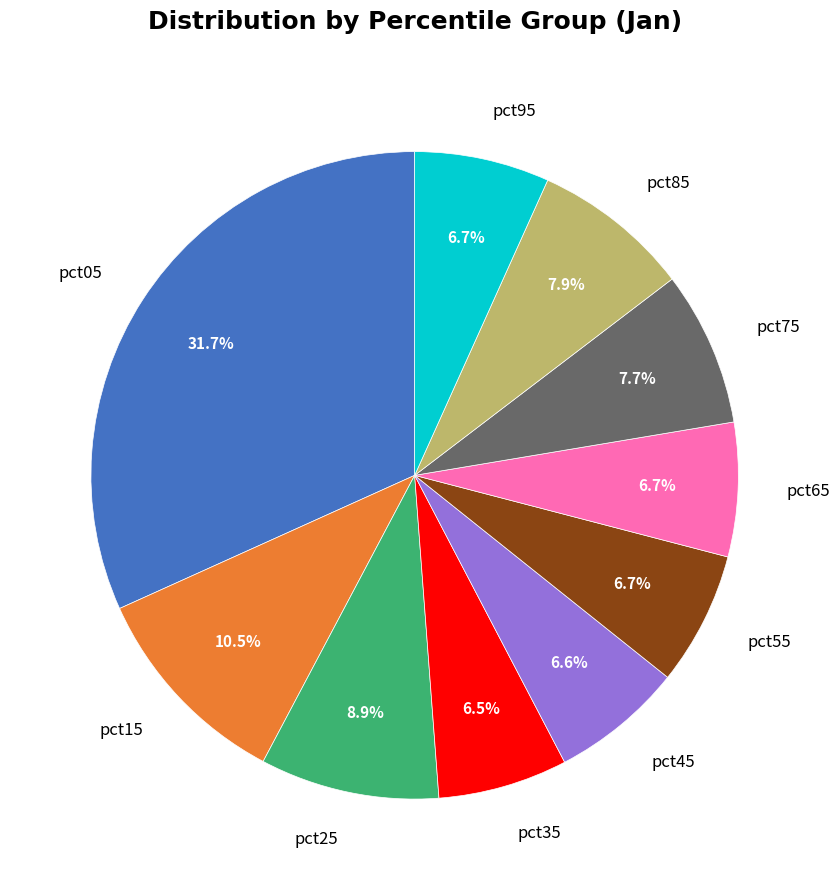

What is the largest slice in the pie chart?

pct05